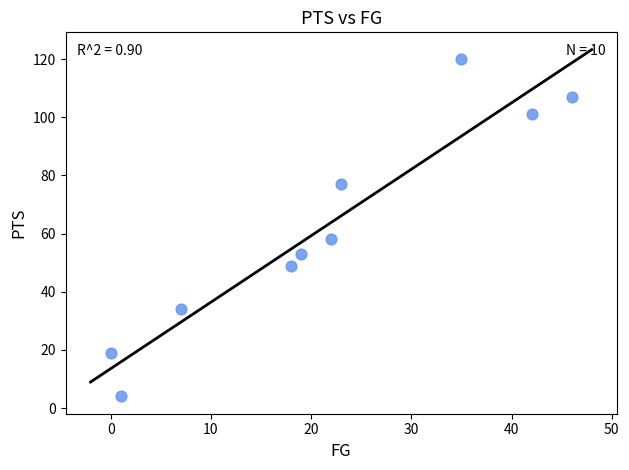

What Y value in the scatter plot is closest to 62?

58